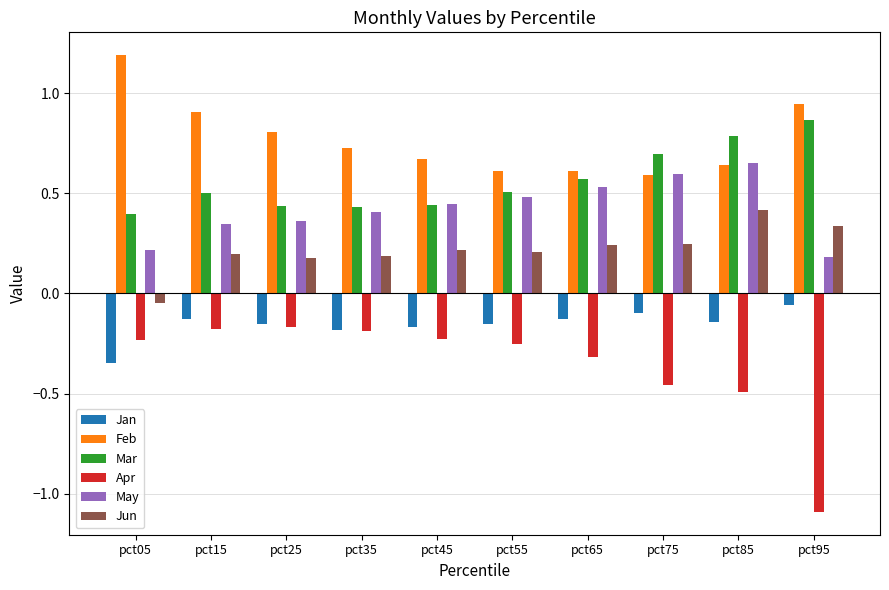

What are all the series names shown in the legend?

Jan, Feb, Mar, Apr, May, Jun